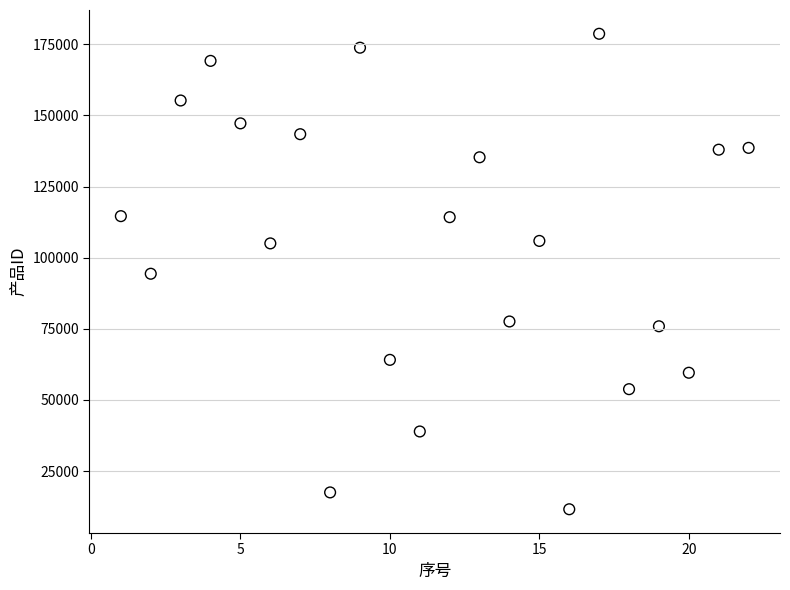

What is the range of Y values (max minus min)?

167085